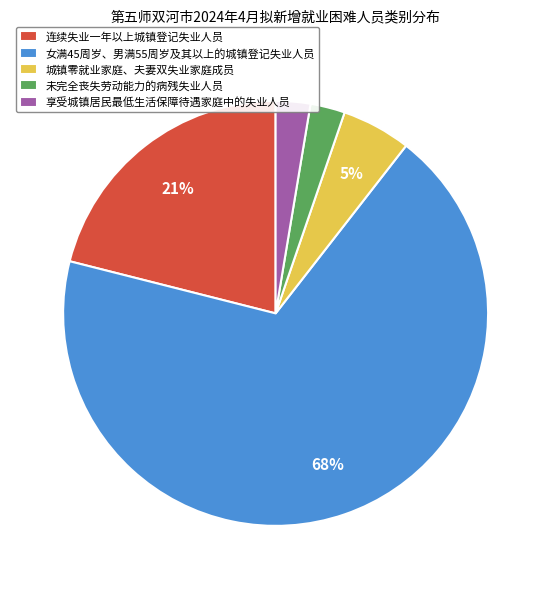

The 连续失业一年以上城镇登记失业人员 slice represents 35% of the pie. True or false?

False